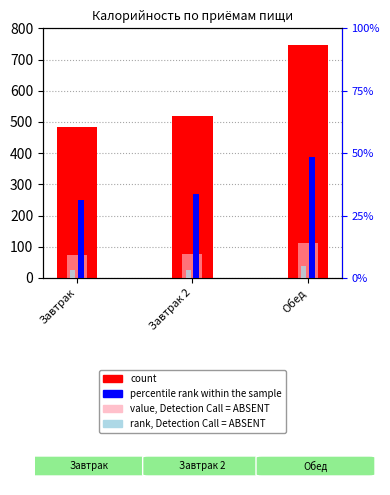

Reading left to right, list all the values displayed in this chart.

count: 483.0	520.0	747.0
value, Detection Call = ABSENT: 72.5	78.0	112.0
percentile rank within the sample: 31.4	33.8	48.6
rank, Detection Call = ABSENT: 3.1	3.4	4.9